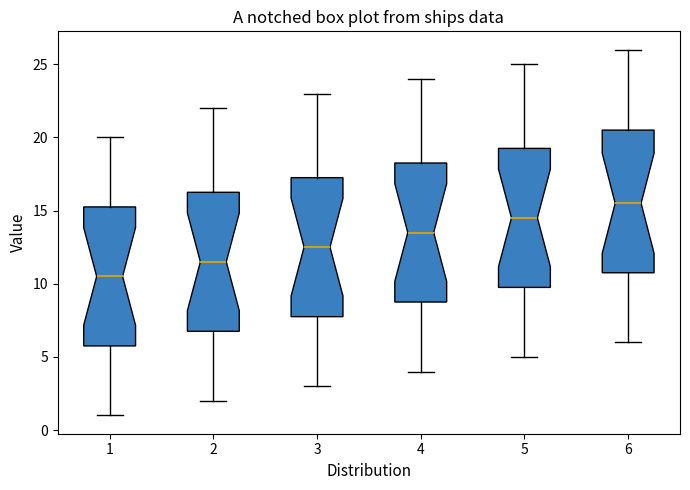

Reading left to right, transcribe this box plot: for each box, give where its median line is, the range the box spans, and where its two whiskers end, as read against the y-axis. The values are not printed on the chart, so give them approximately, as read against the axis.

1: median 10.5, box 6.0 to 15.5, whiskers 1.0 to 20.0
2: median 11.5, box 7.0 to 16.5, whiskers 2.0 to 22.0
3: median 12.5, box 8.0 to 17.5, whiskers 3.0 to 23.0
4: median 13.5, box 9.0 to 18.5, whiskers 4.0 to 24.0
5: median 14.5, box 10.0 to 19.5, whiskers 5.0 to 25.0
6: median 15.5, box 11.0 to 20.5, whiskers 6.0 to 26.0